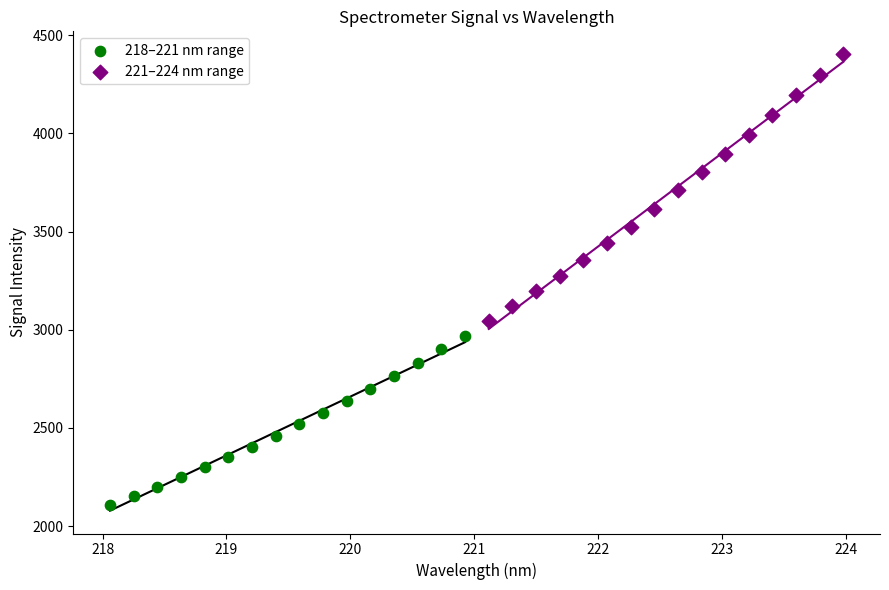

Which series has the widest spread of Y values?

221–224 nm range